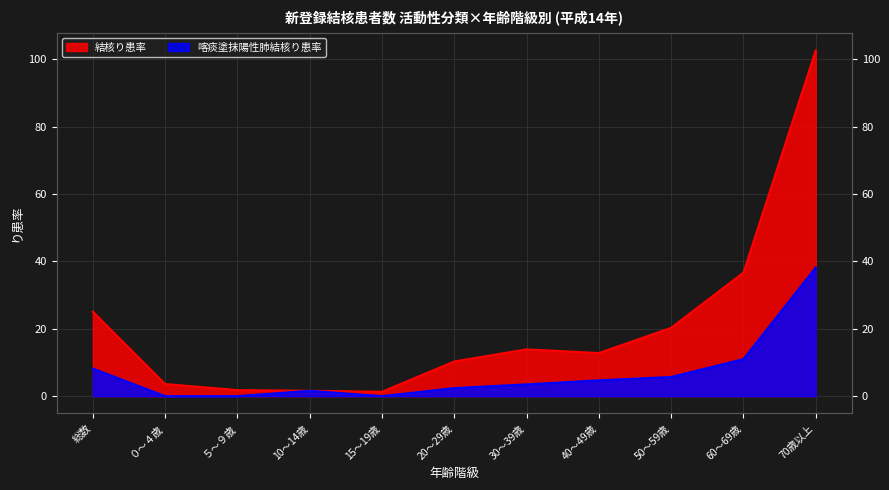

True or false: 喀痰塗抹陽性肺結核り患率 has a value of 18.9 at 60～69歳.

False